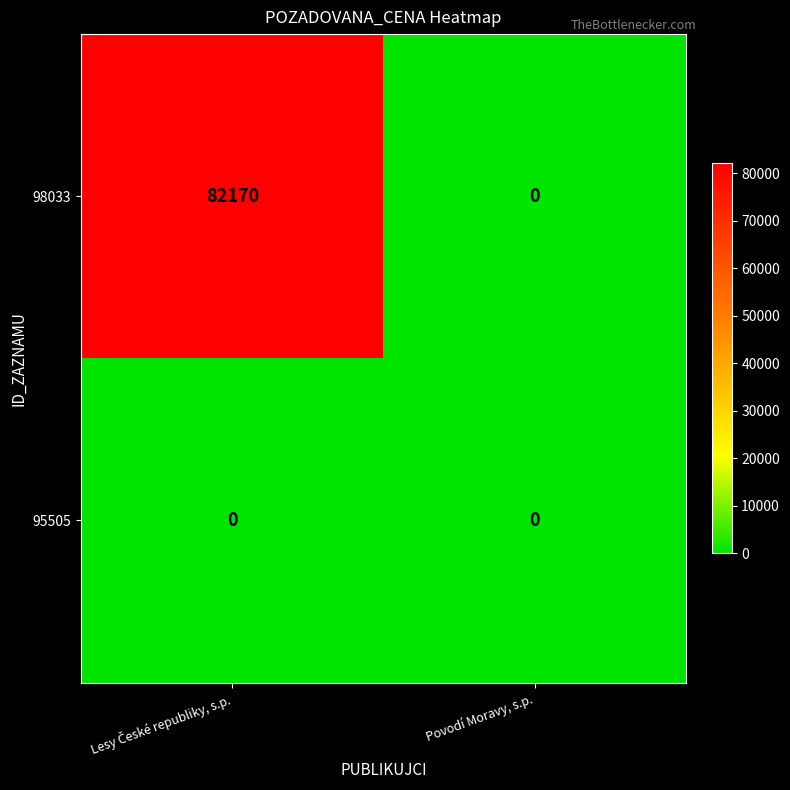

Reading left to right, list all the values displayed in this chart.

98033: 82170	0
95505: 0	0